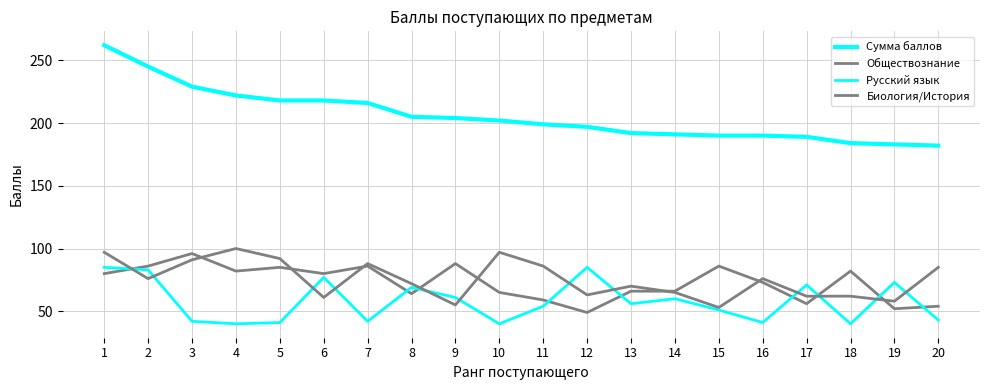

The value of Биология/История at 6 is 61. True or false?

True